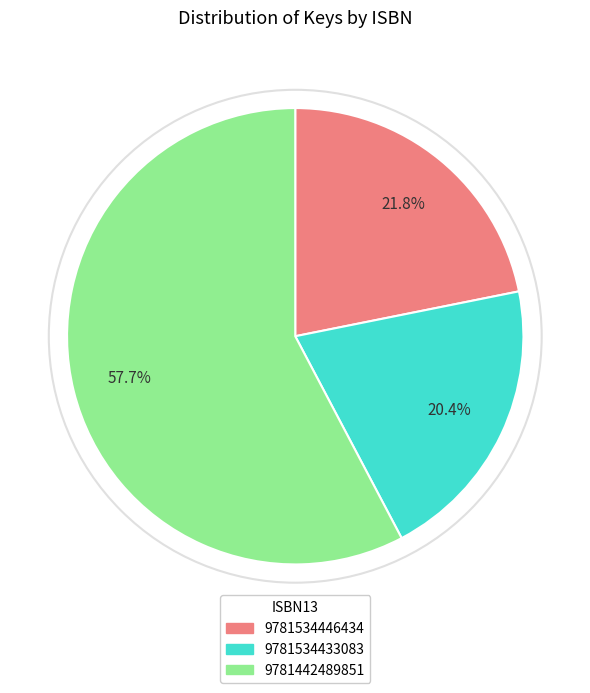

Between 9781442489851 and 9781534446434, which is larger?

9781442489851